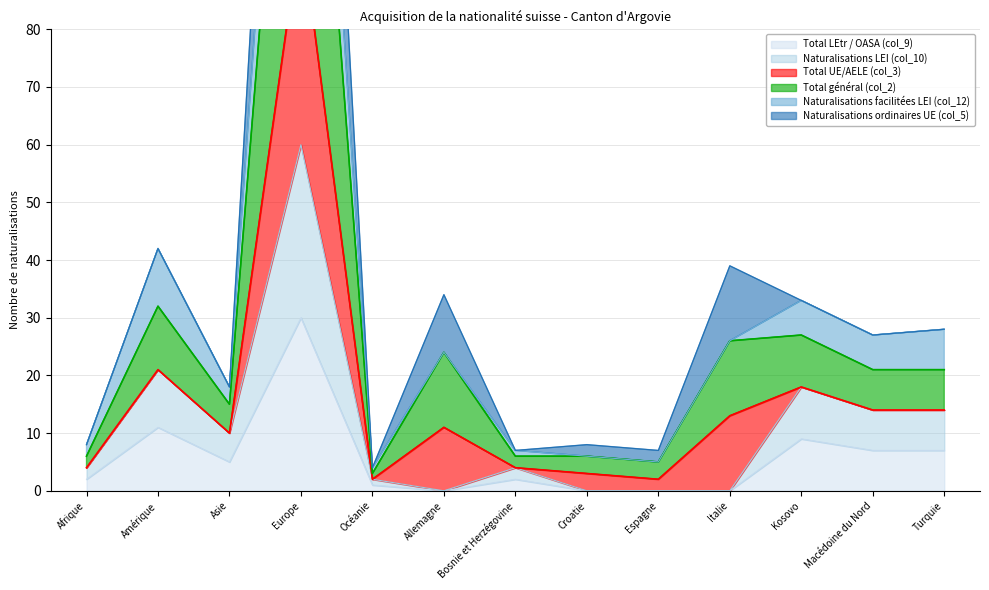

What is the difference between the Total LEtr / OASA (col_9) values at Croatie and Bosnie et Herzégovine?

2